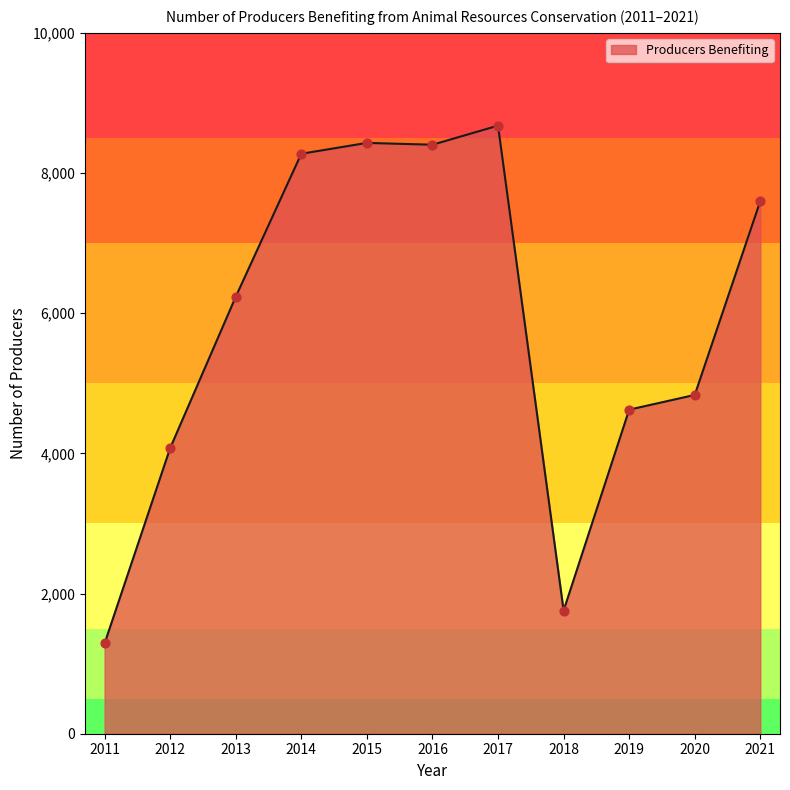

Approximately how many times larger is the value at 2012 compared to 2013?

0.7